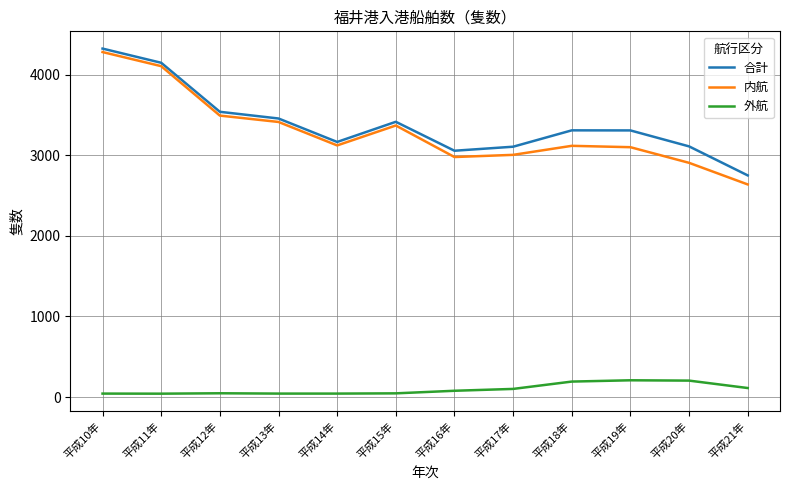

Is the value of 合計 at 平成16年 greater than the value of 内航 at 平成20年?

Yes